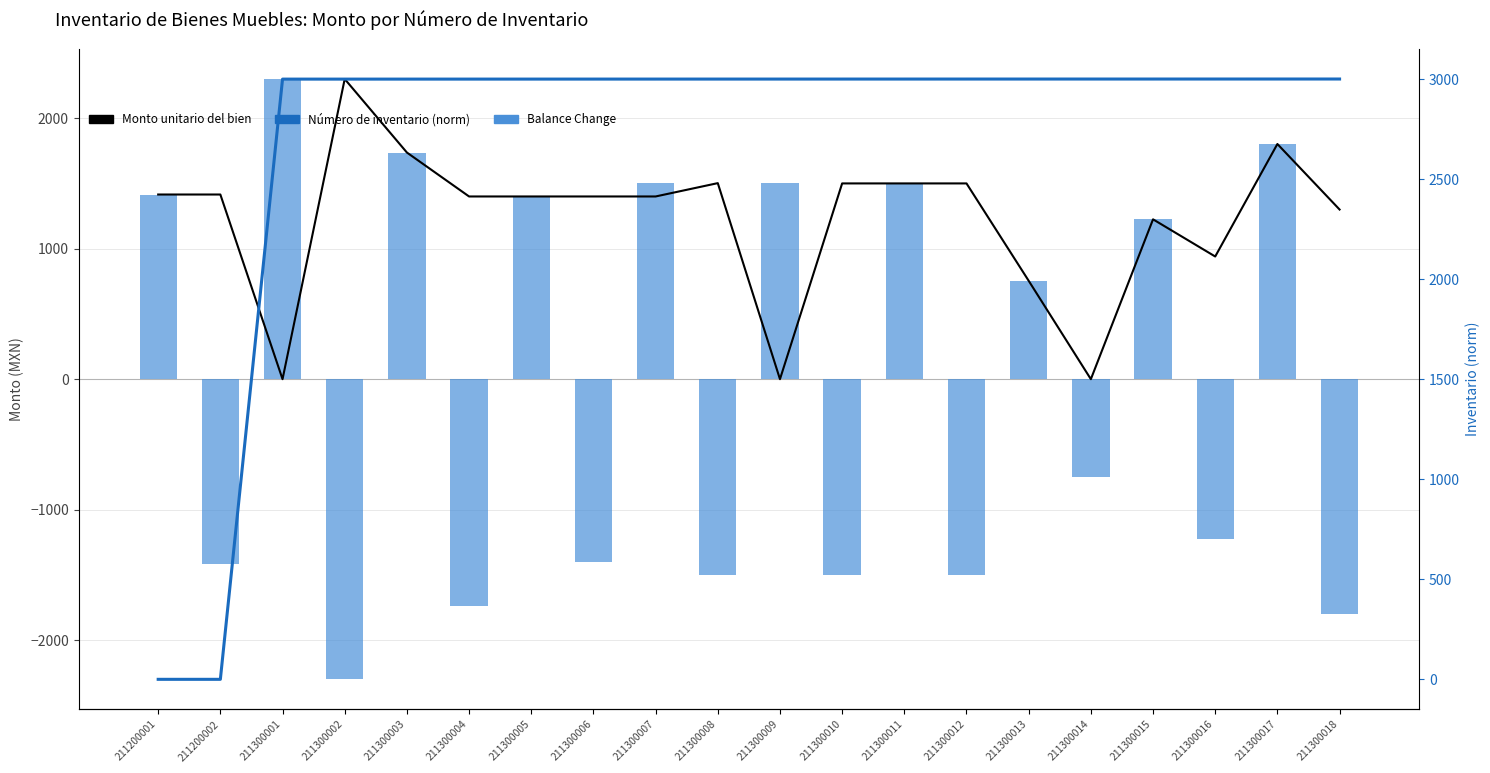

Is it true that Balance Change equals -2345.6 at 211300006?

False